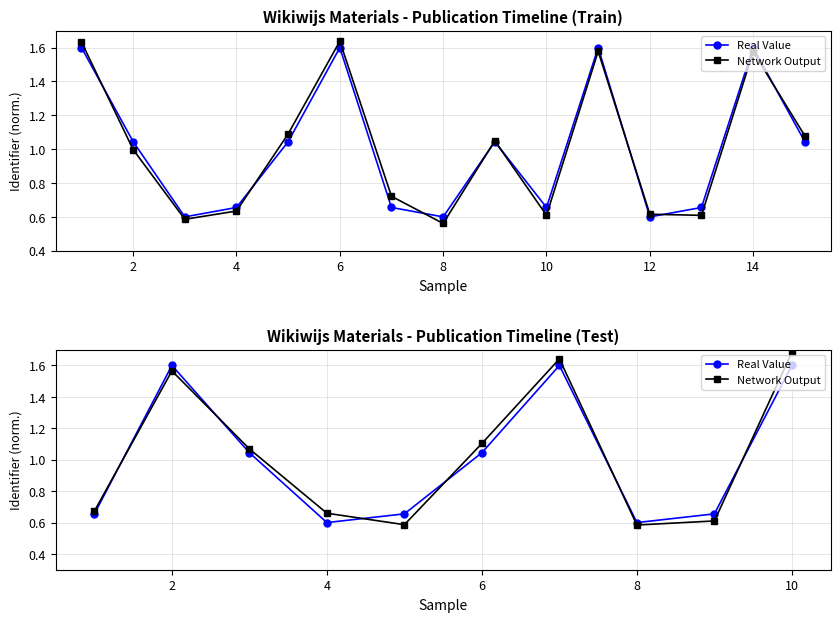

How many intersections are there between Real Value and Network Output?

6